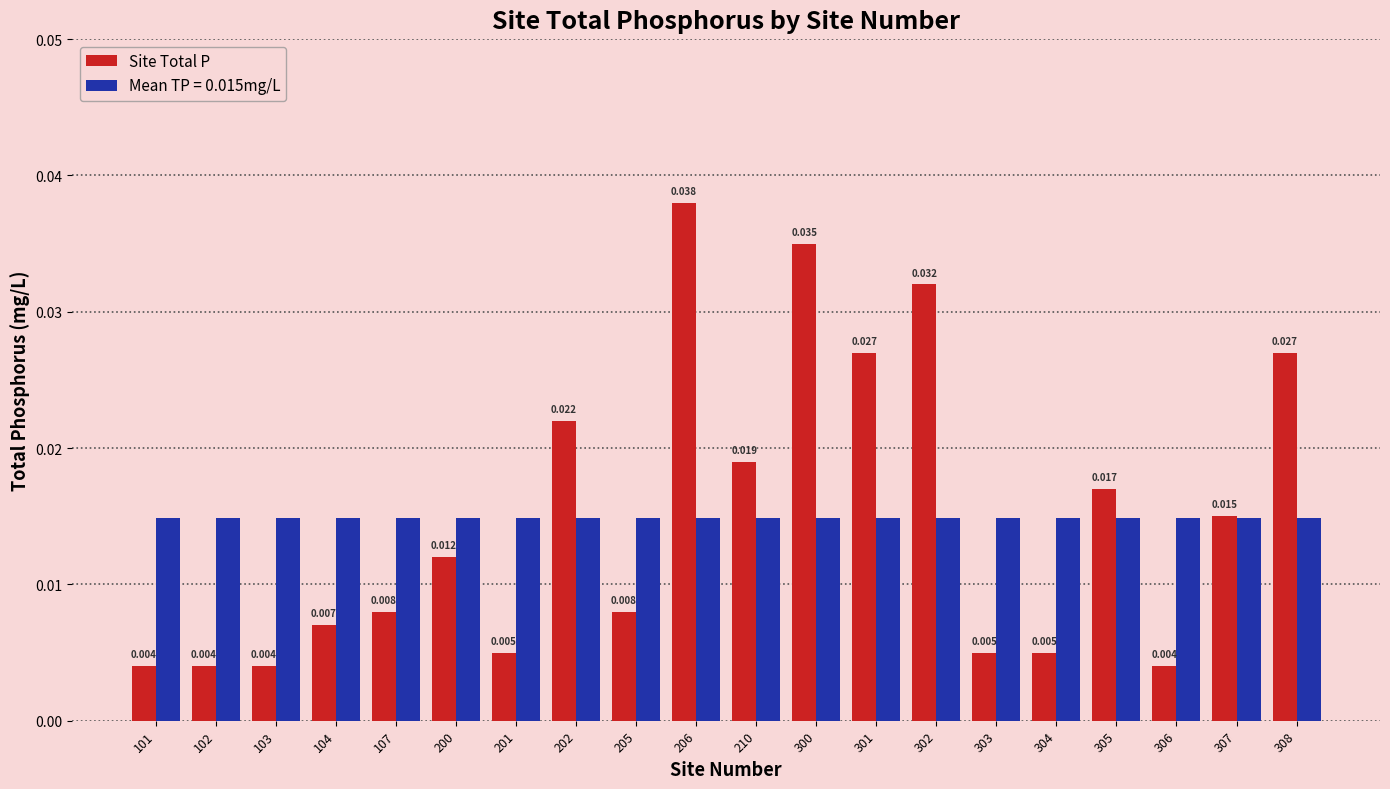

Is the value of Mean TP = 0.015mg/L at 107 greater than the value of Site Total P at 200?

Yes